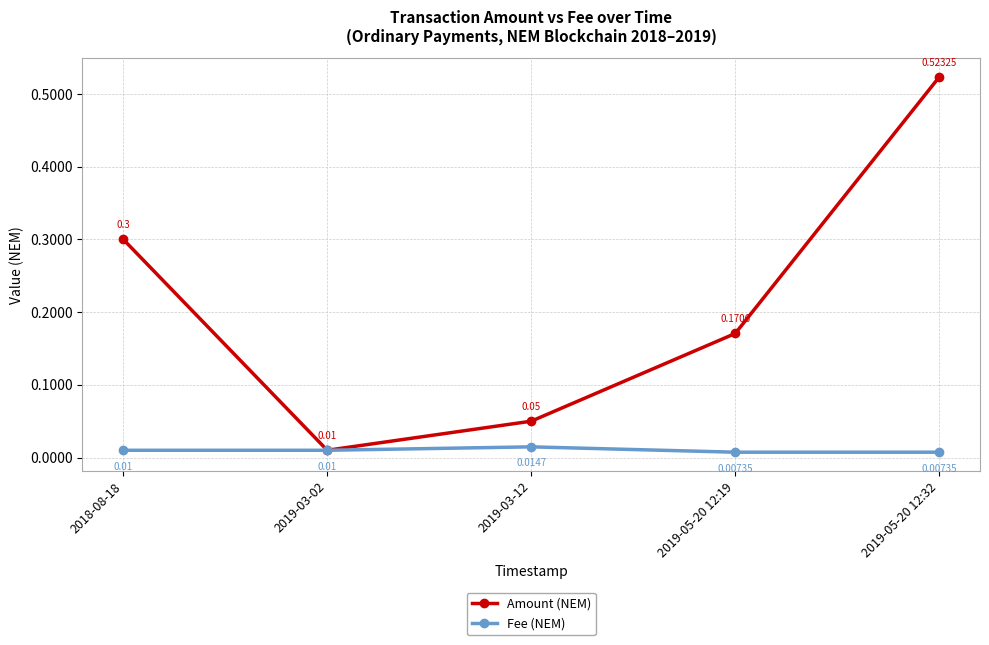

What position from the right is 2018-08-18?

5